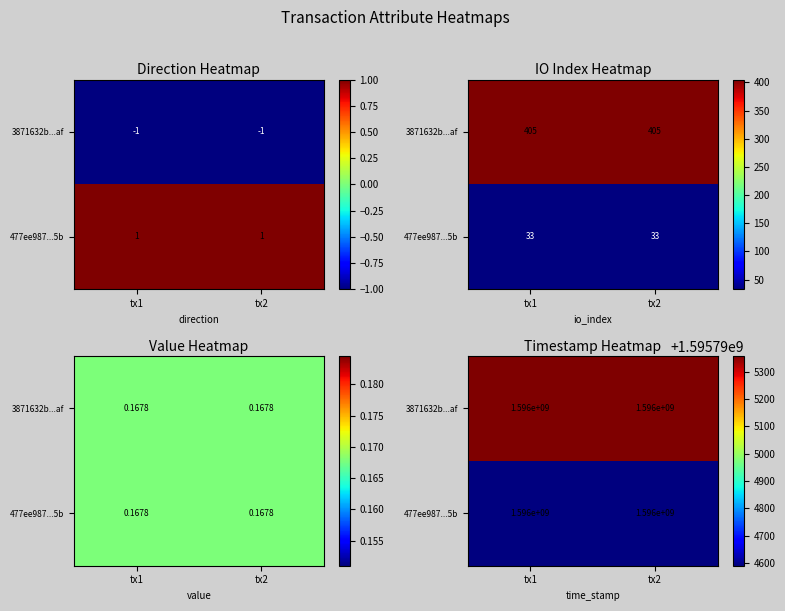

Which series has the largest range (max minus min)?

3871632b10f38d71e22b2edb10e444bef3966af